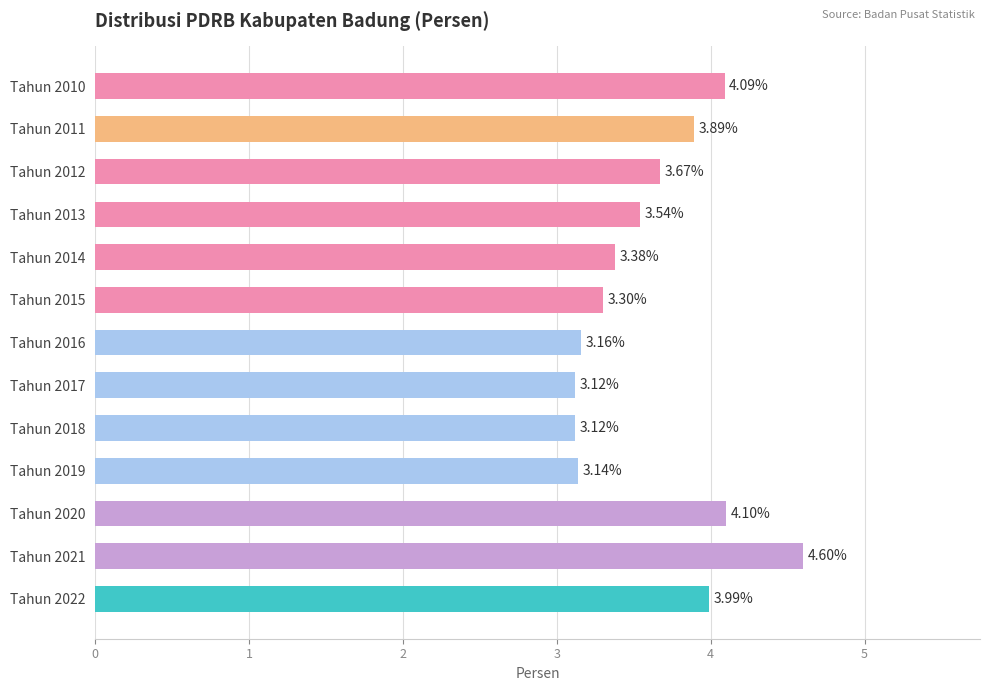

Which has a higher value, Tahun 2015 or Tahun 2017?

Tahun 2015